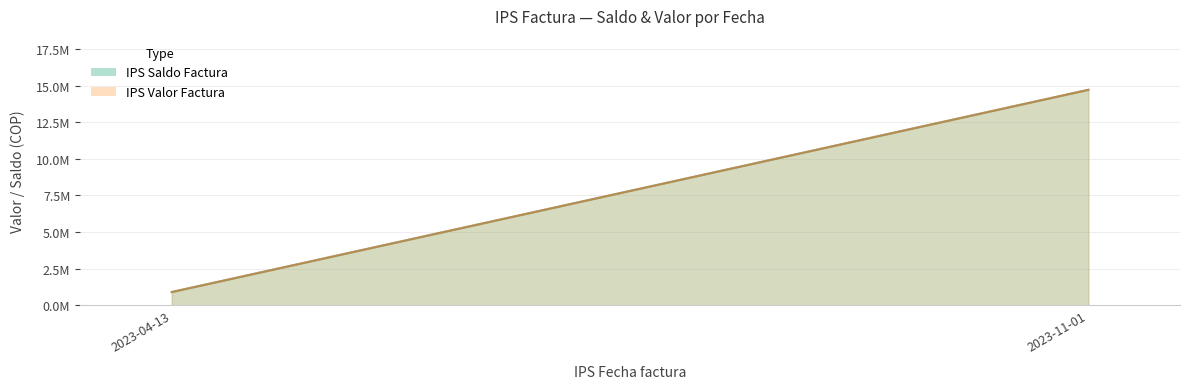

What is the label of the 2nd point from the left?

2023-11-01